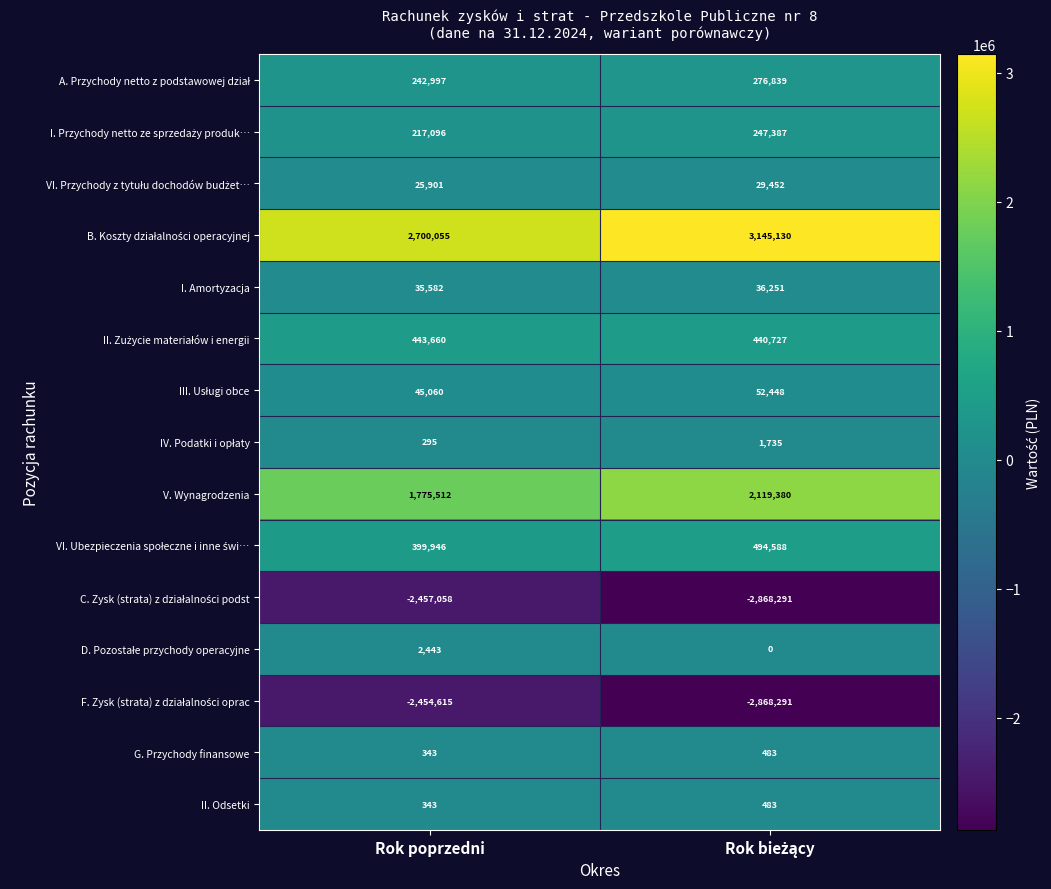

How many series are shown in this chart?

15